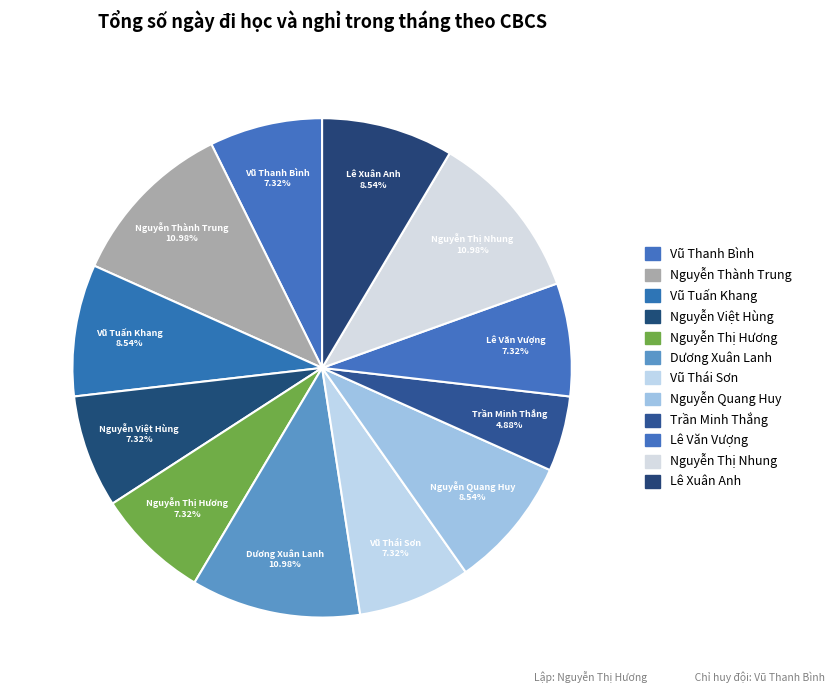

Which slice is the largest?

Nguyễn Thành Trung